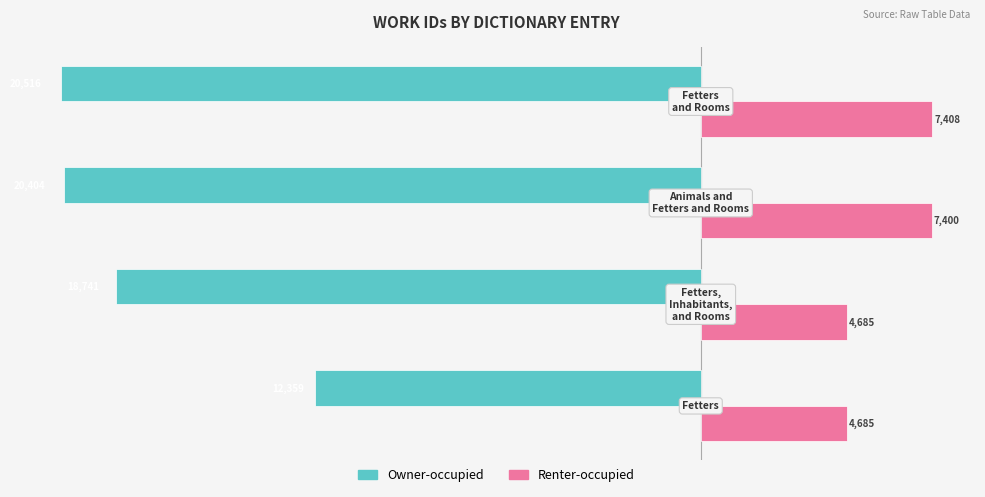

Which series has the largest total across all categories?

Renter-occupied